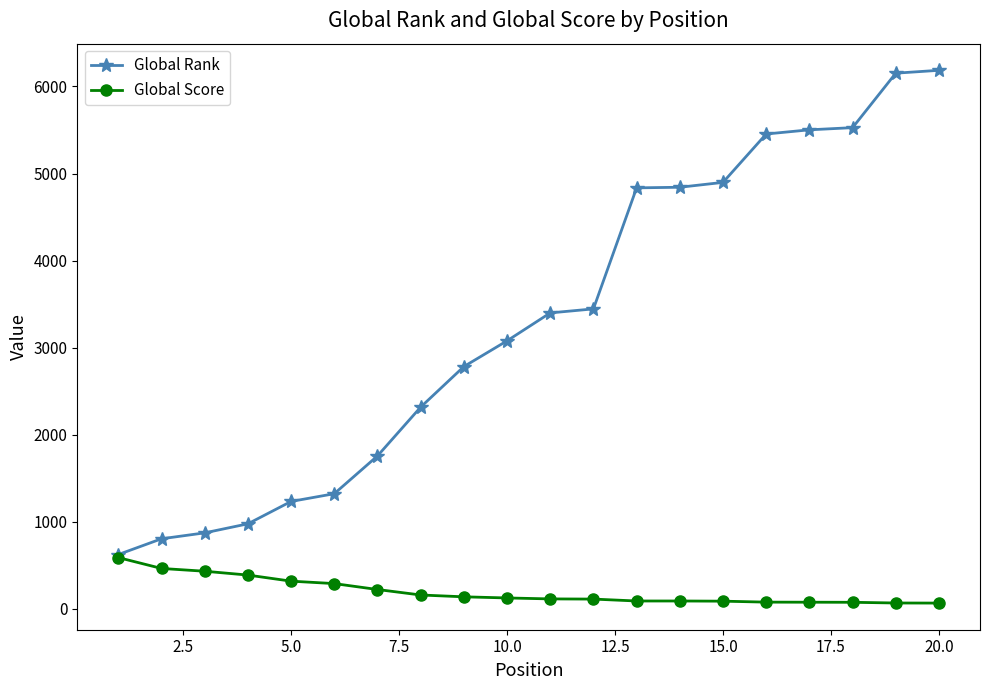

How many data points does each series have?

20